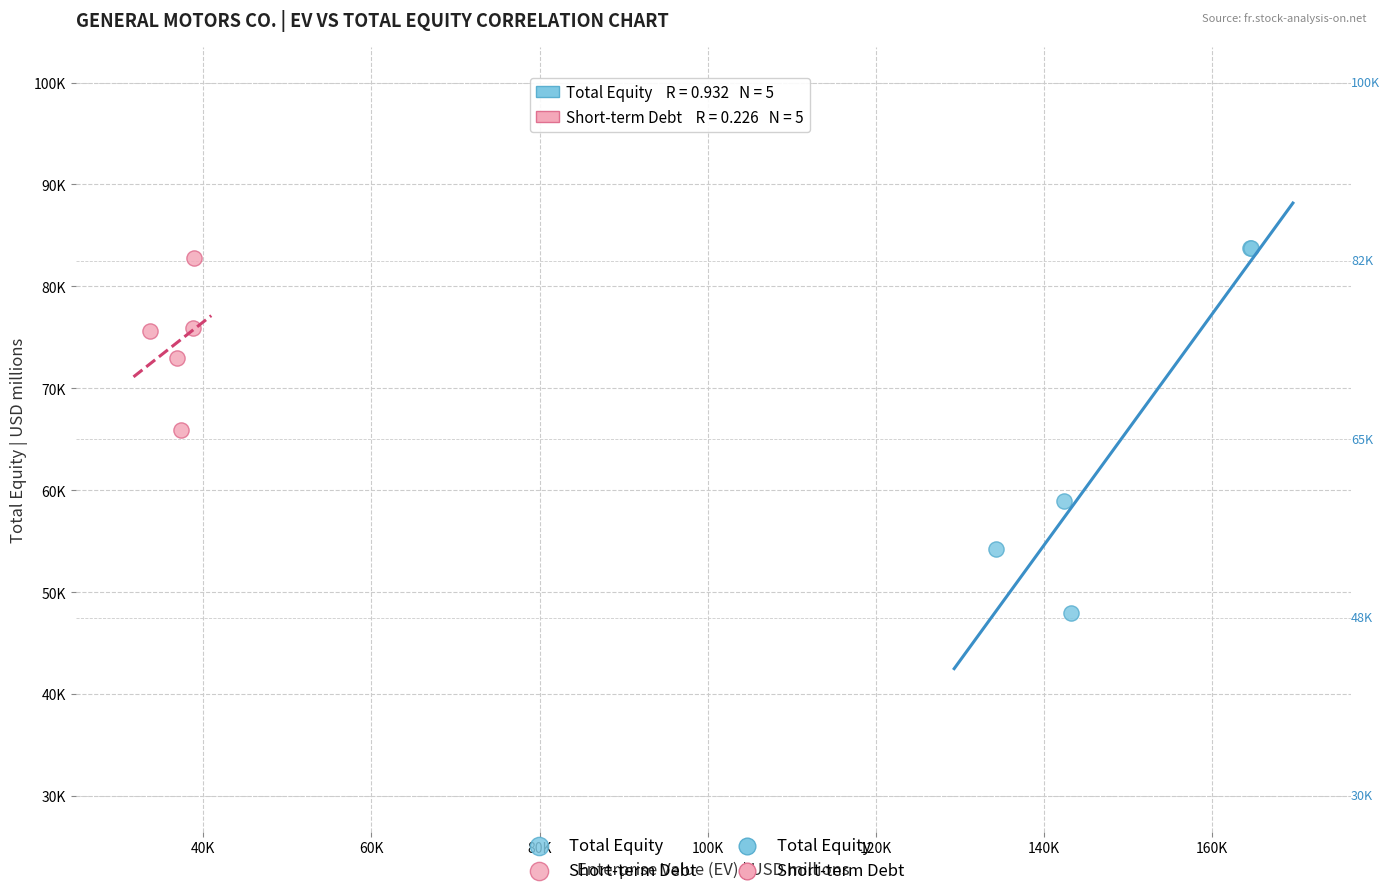

Which series reaches the maximum Y coordinate?

Total Equity